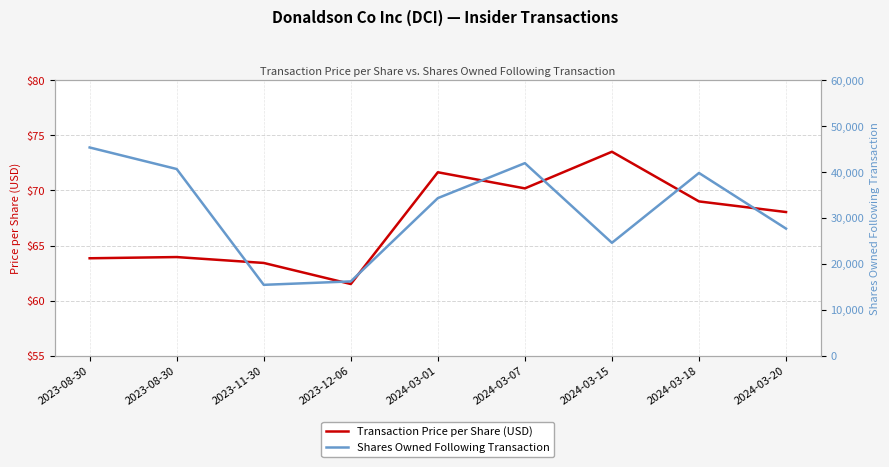

What are all the series names shown in the legend?

Transaction Price per Share (USD), Shares Owned Following Transaction